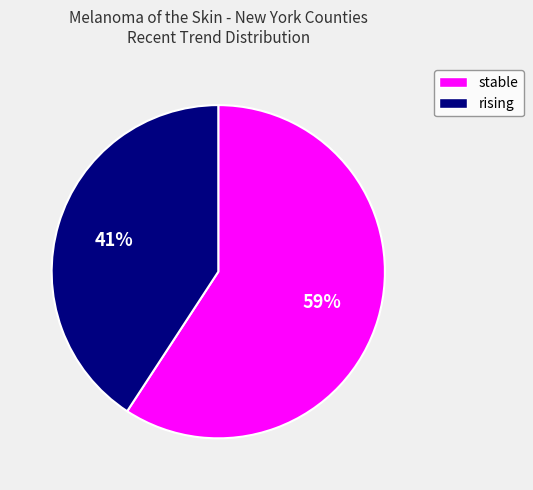

Does any single category account for the majority?

Yes